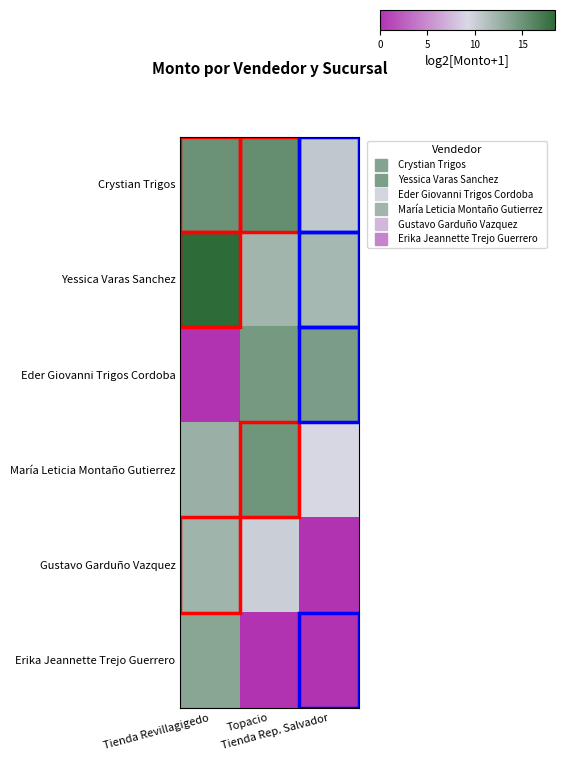

How many categories are shown in the chart?

3